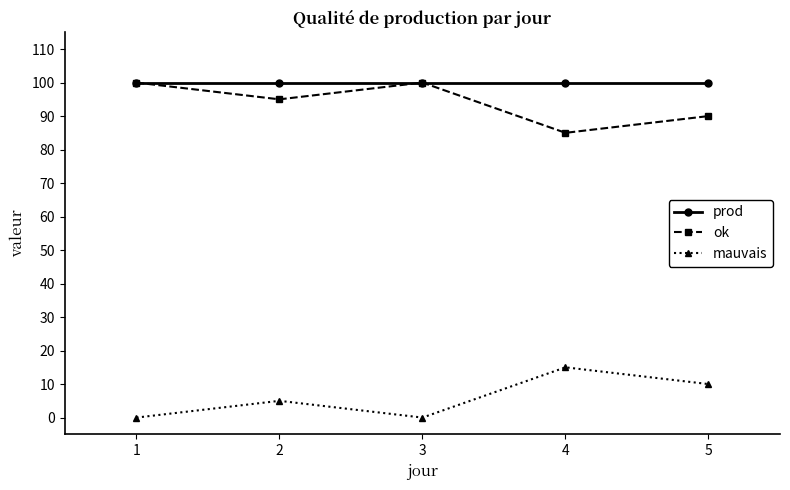

Reading left to right, transcribe all the data shown in this chart.

prod: 1=100	2=100	3=100	4=100	5=100
ok: 1=100	2=95	3=100	4=85	5=90
mauvais: 1=0	2=5	3=0	4=15	5=10